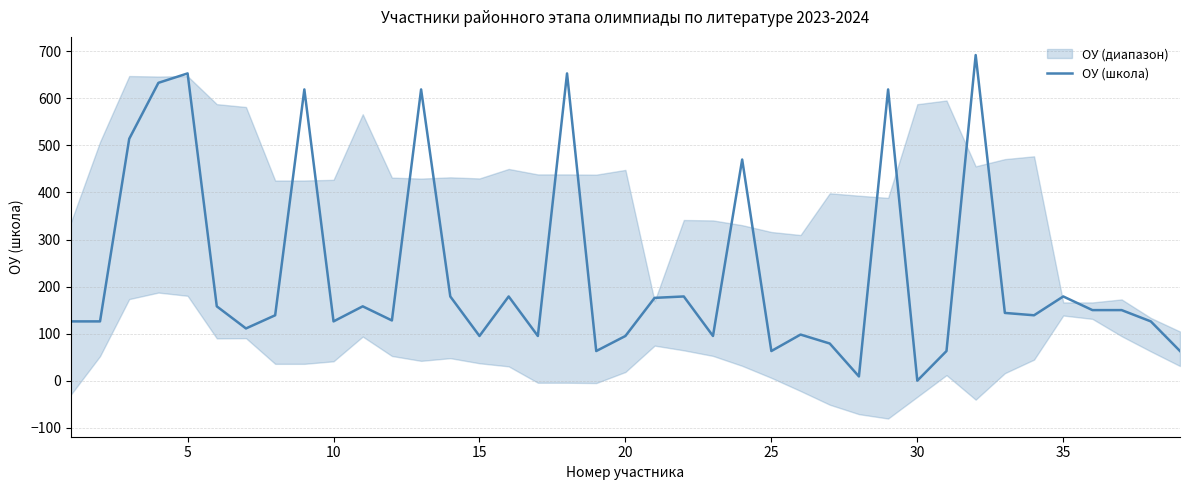

What is the highest value of the ОУ (школа) series?

692